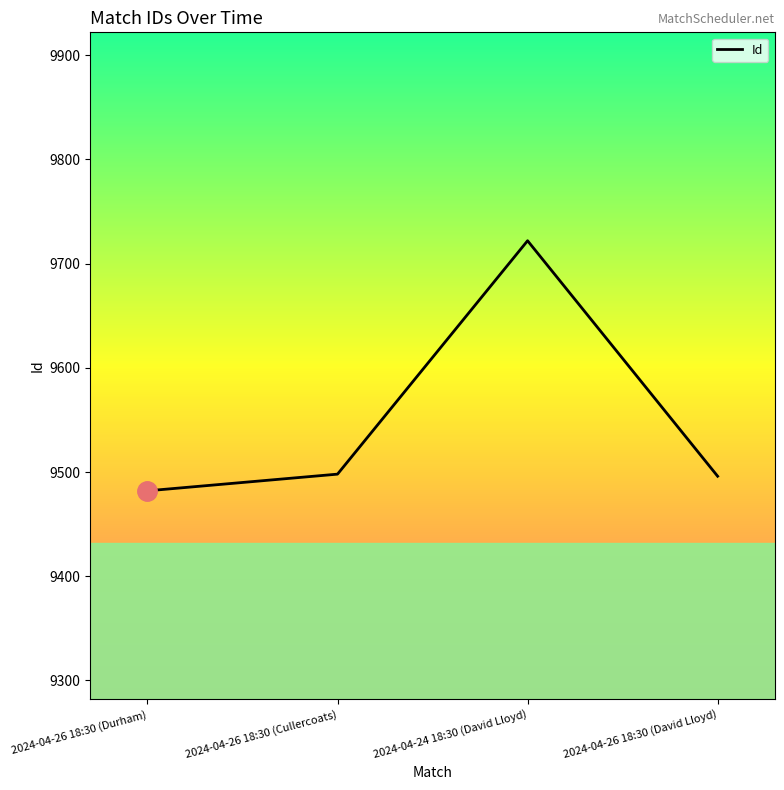

Count the number of categories in the chart.

4